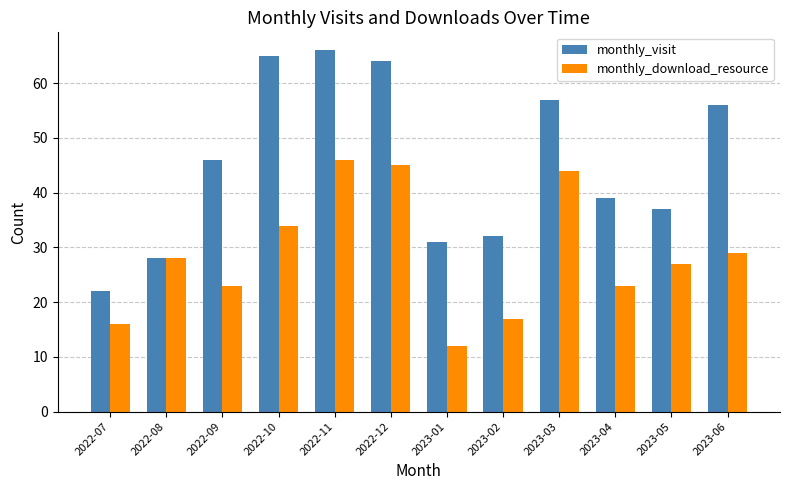

The monthly_download_resource series shows 27 at 2023-05. True or false?

True